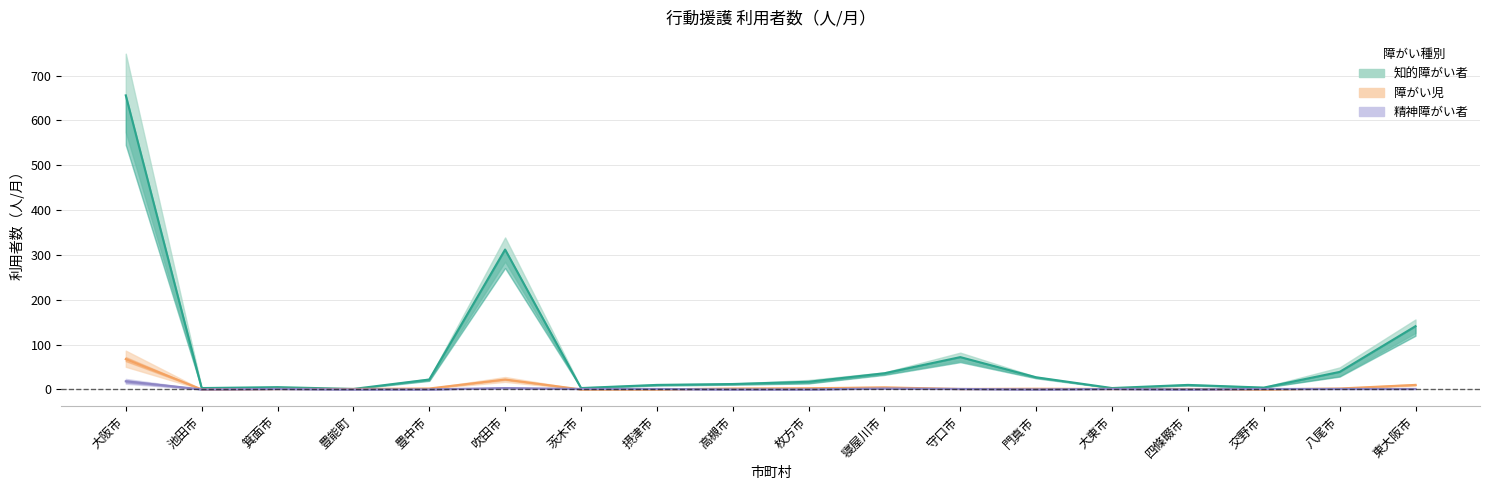

How many data points does each series have?

18